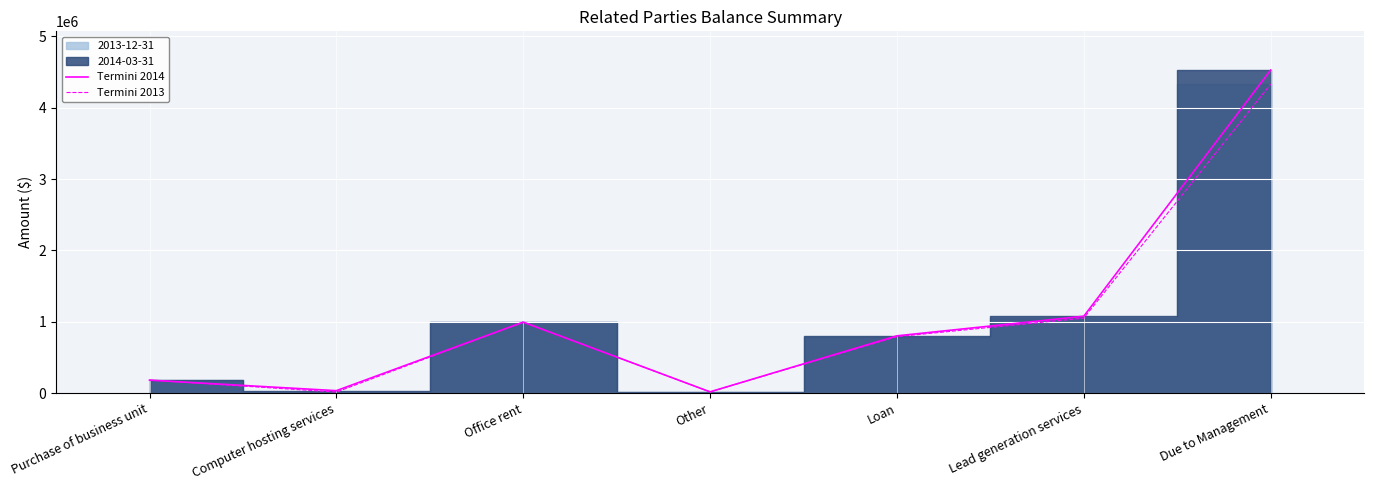

The Termini 2013 series shows 24865 at Computer hosting services. True or false?

False